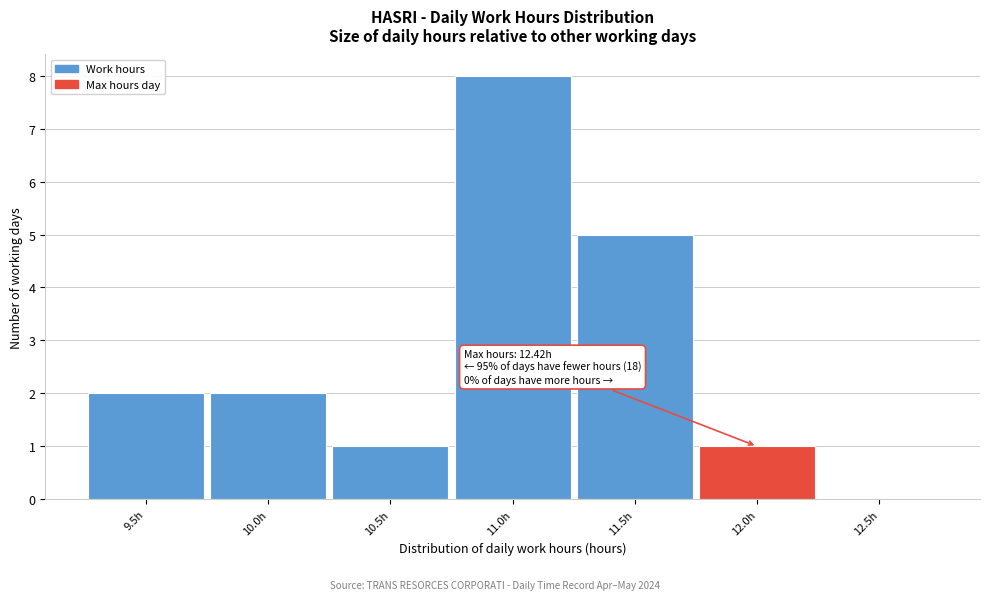

Reading left to right, list all the values displayed in this chart.

9.5h=2	10.0h=2	10.5h=1	11.0h=8	11.5h=5	12.0h=1	12.5h=0